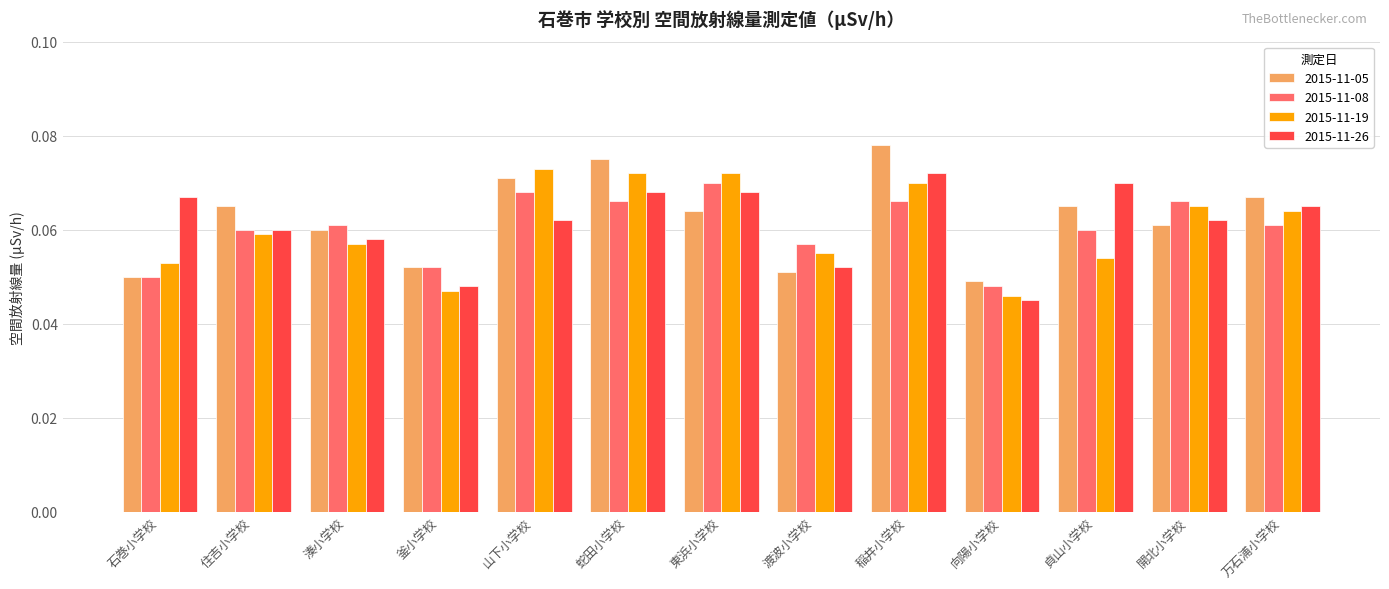

What are all the series names shown in the legend?

2015-11-05, 2015-11-08, 2015-11-19, 2015-11-26